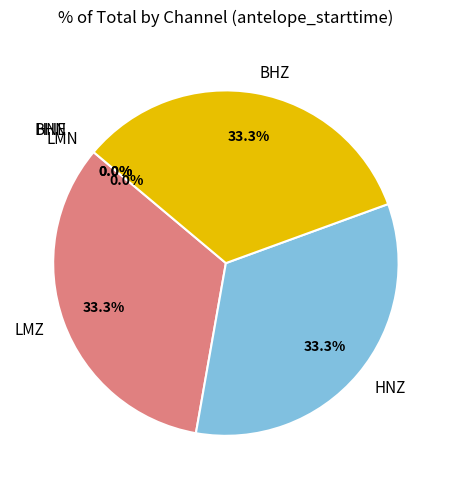

Approximately how many times larger is the value at HNZ compared to BHZ?

1.0